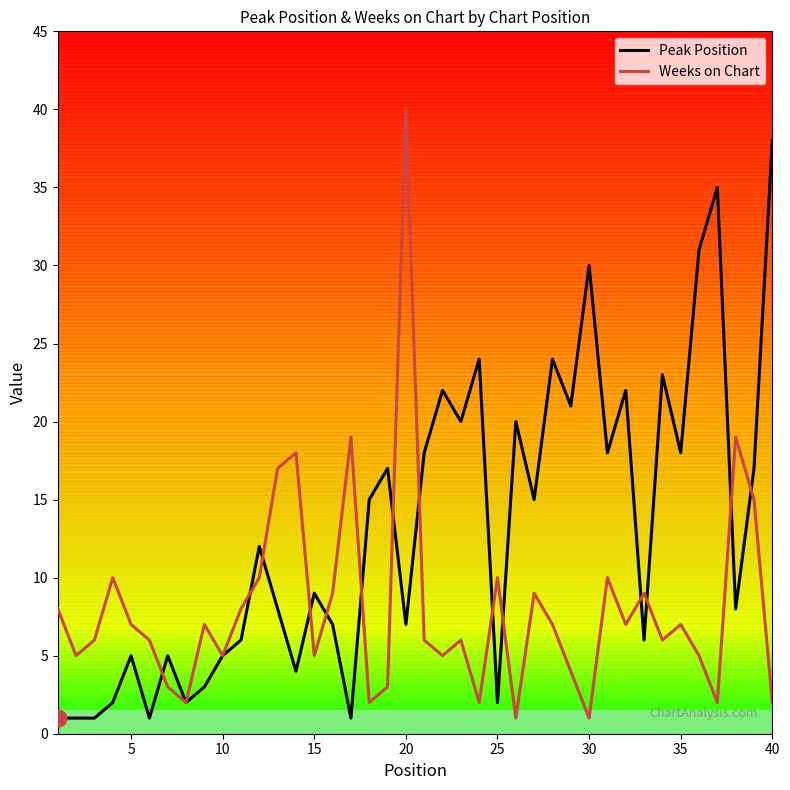

Which series has the largest total across all categories?

Peak Position